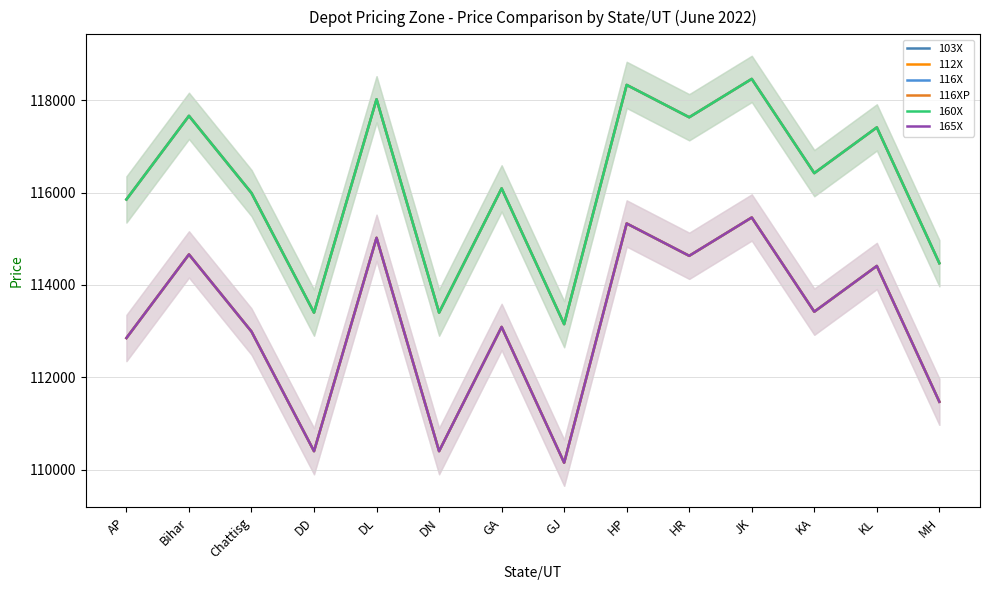

How many distinct data groups are displayed?

6